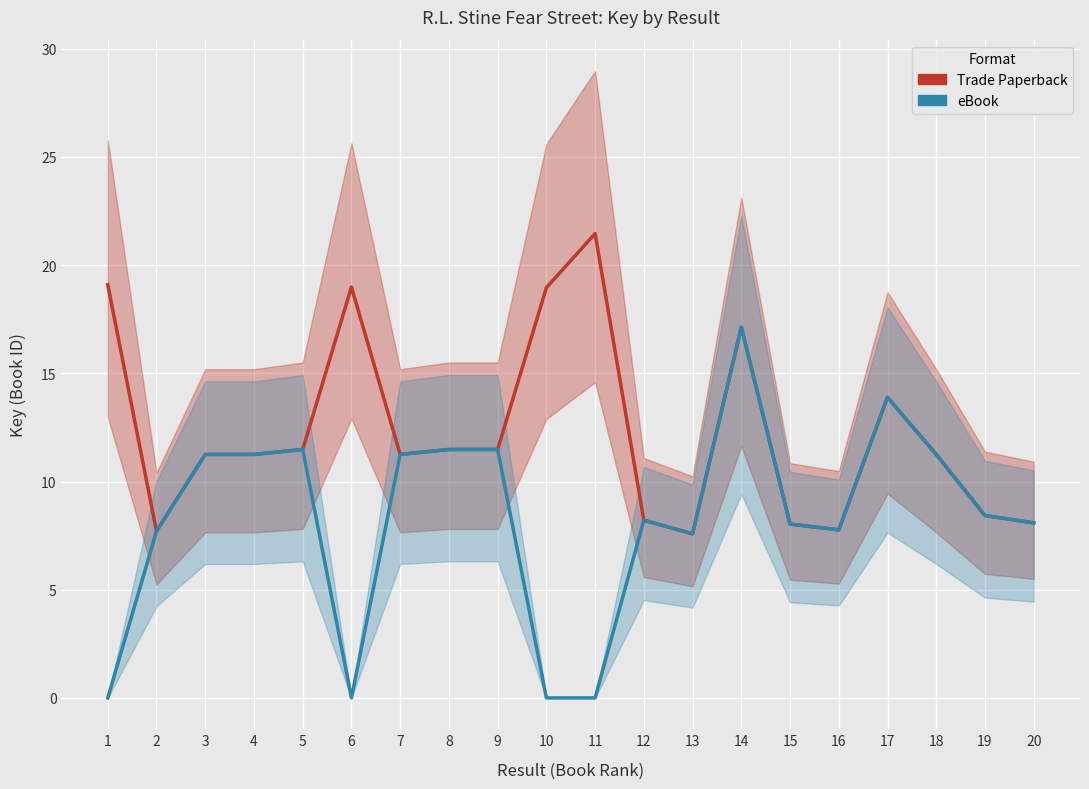

In eBook, how many points are higher than both neighbors (excluding endpoints)?

6